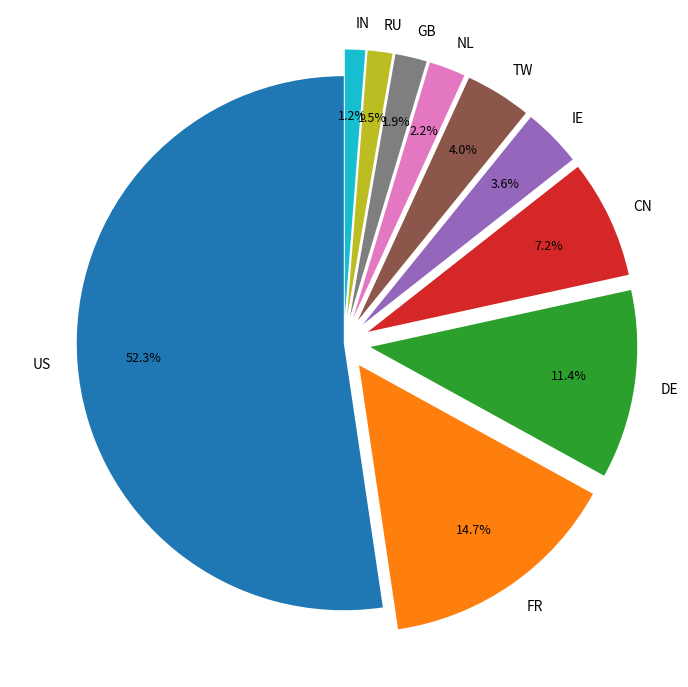

Combined, do NL and GB account for over 50%?

No